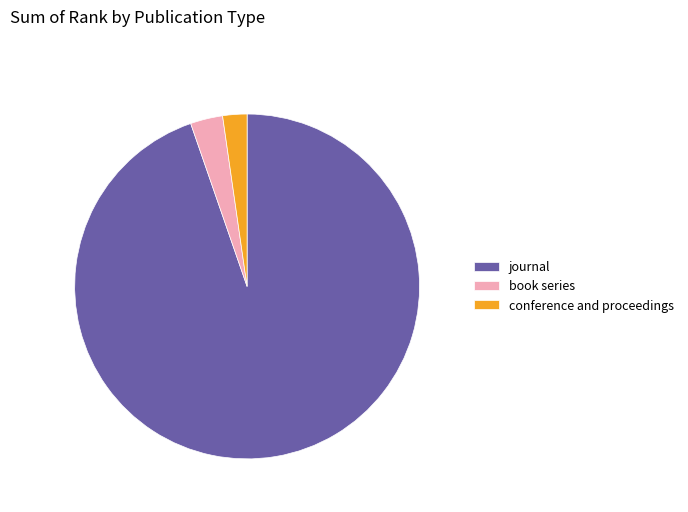

Is it true that journal is 99% of the pie?

False